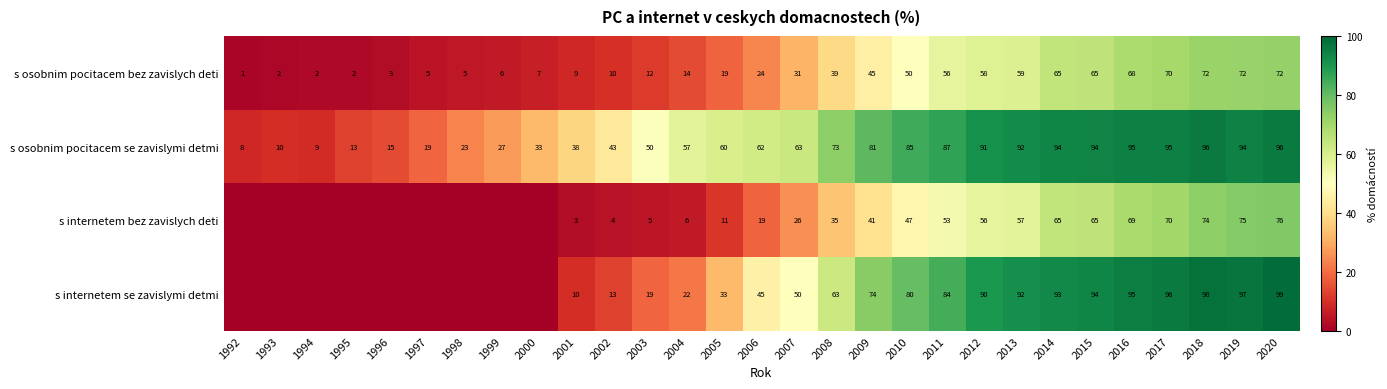

Is the value of s internetem se zavislymi detmi at 2020 greater than the value of s osobnim pocitacem se zavislymi detmi at 2002?

Yes